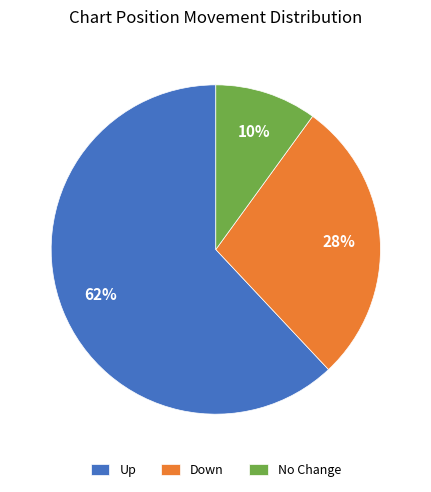

Rank the categories by value from lowest to highest.

No Change, Down, Up